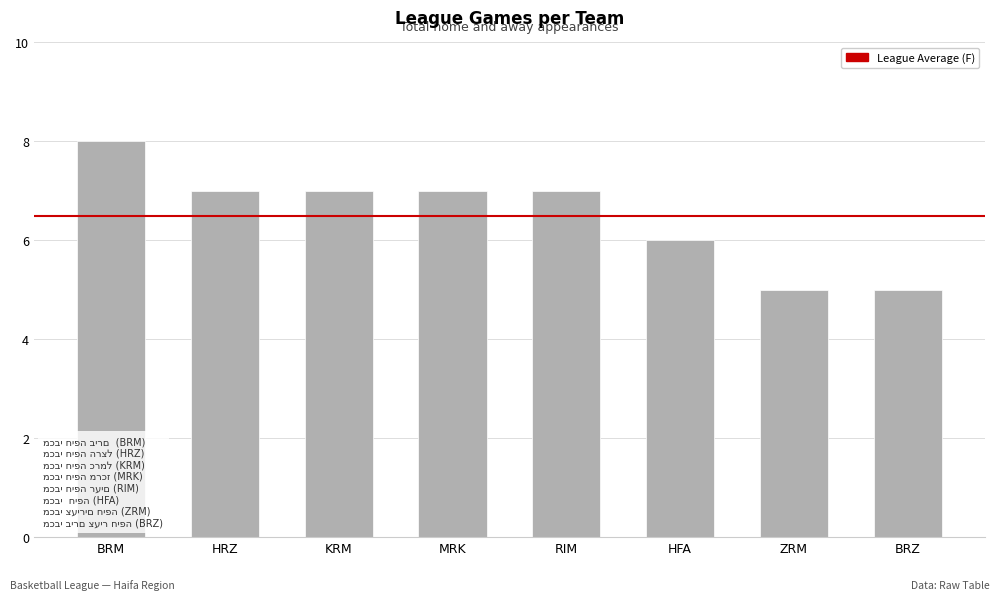

What position from the left is ZRM?

7